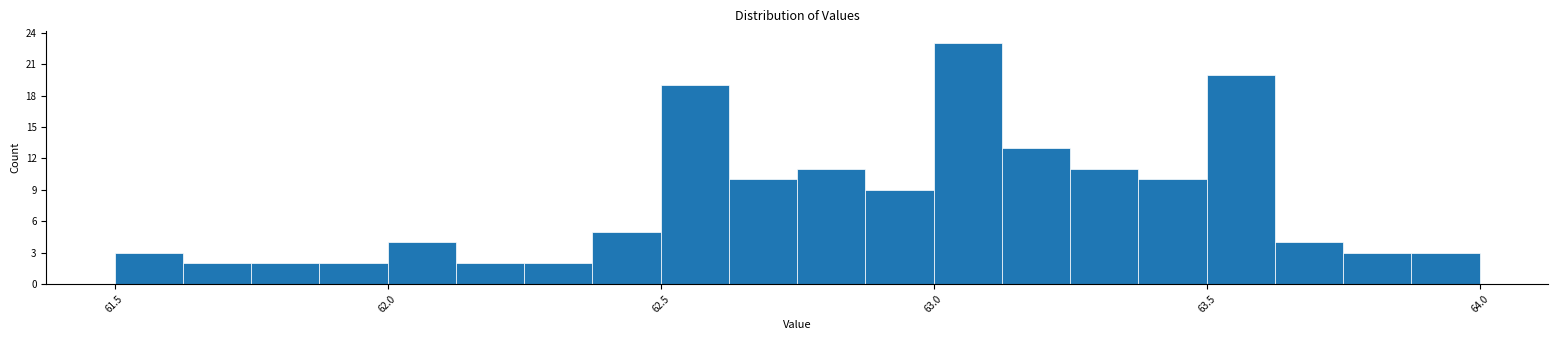

Read against the x-axis, roughly where is the centre of the tallest bar?

63.05